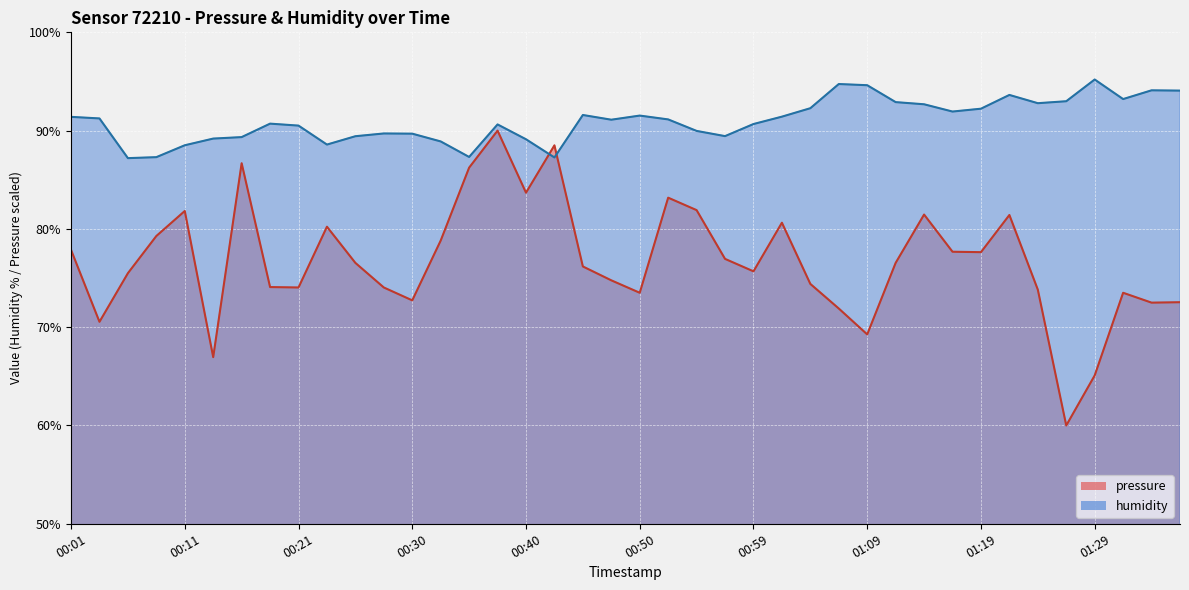

At which label does pressure first exceed 76?

00:01